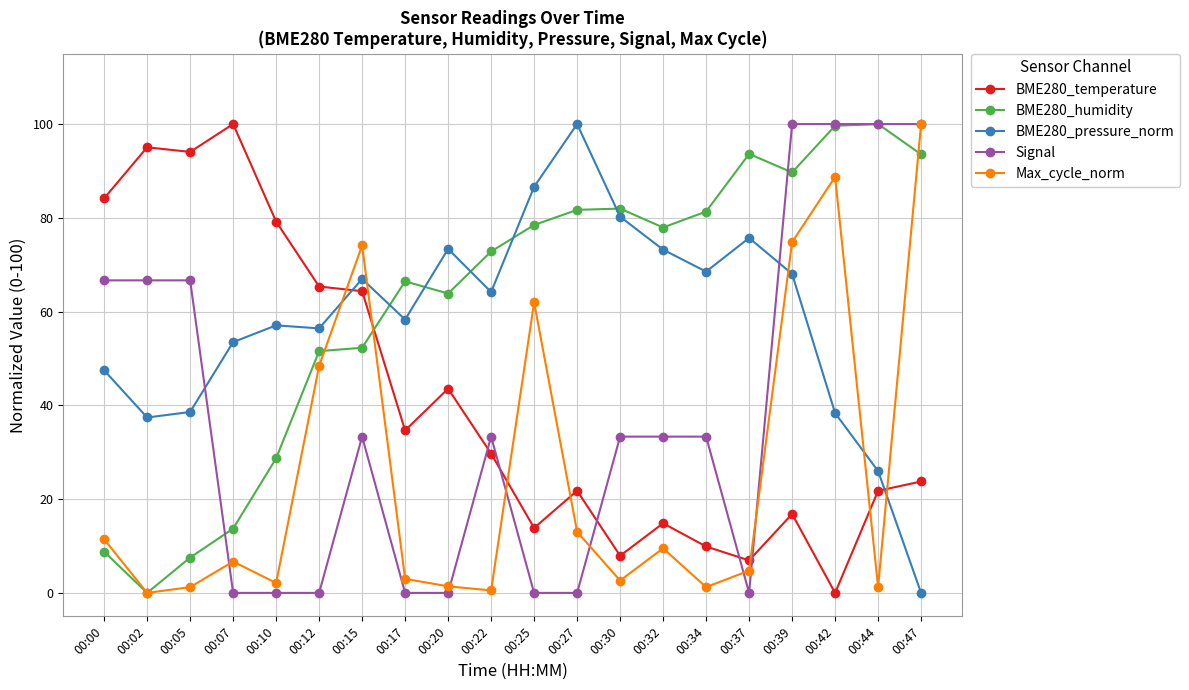

Read the Max_cycle_norm value at 00:05.

1.2